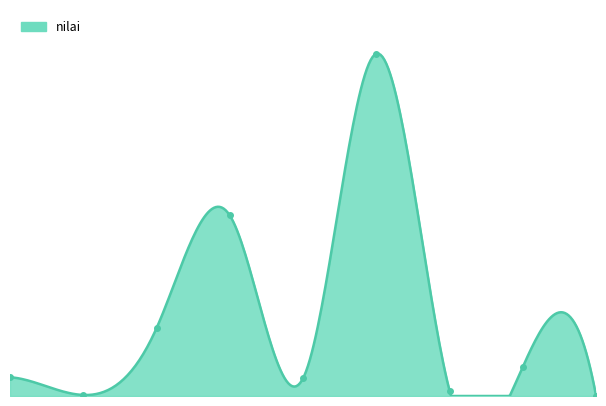

Where does the data first go above 18?

2